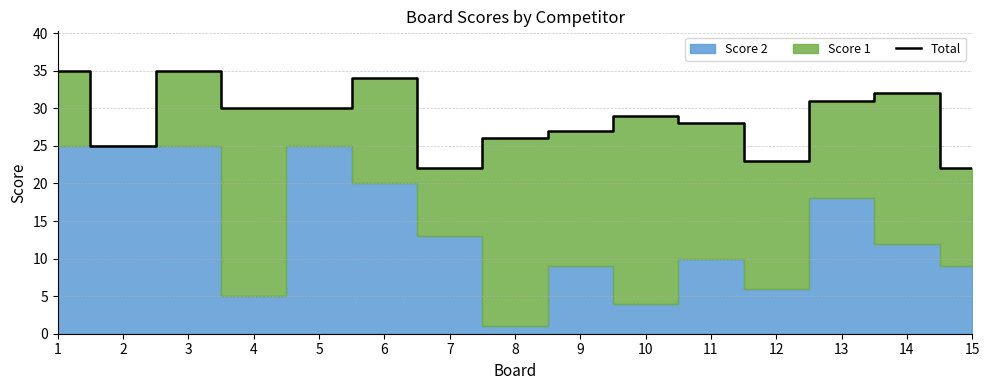

List the labels in order of value, largest first.

1, 3, 6, 14, 13, 4, 5, 10, 11, 9, 8, 2, 12, 7, 15